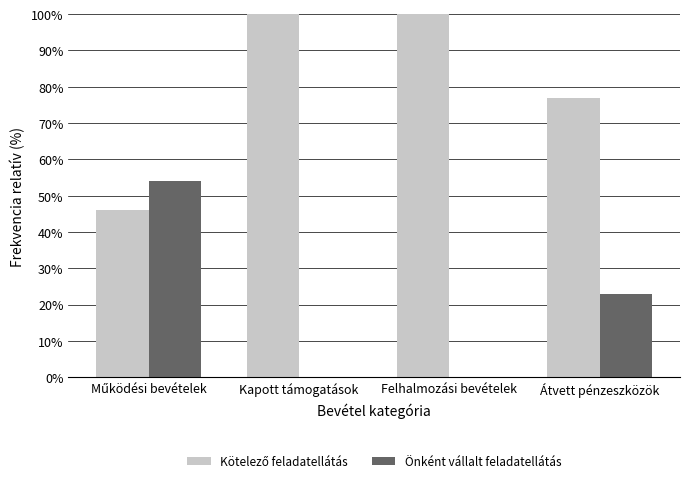

At which label is Önként vállalt feladatellátás closest to 27?

Átvett pénzeszközök